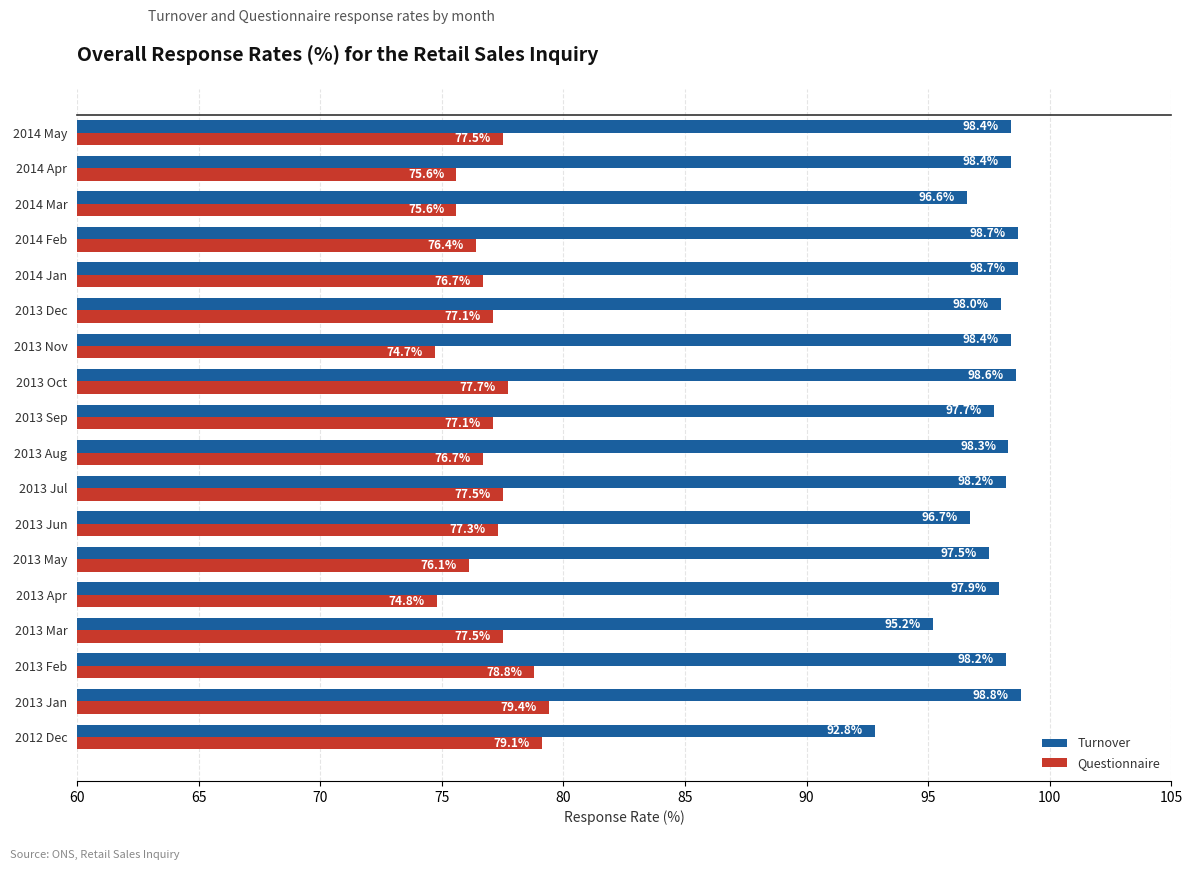

Is the value of Questionnaire at 2013 Mar greater than the value of Turnover at 2012 Dec?

No